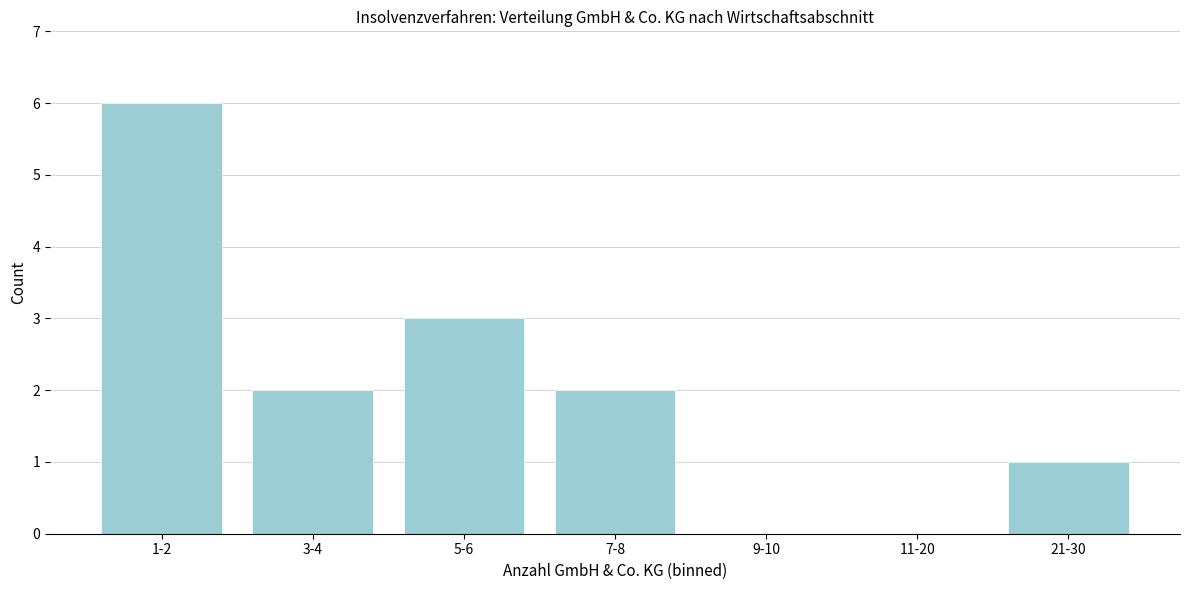

Reading left to right, list all the values displayed in this chart.

1-2=6	3-4=2	5-6=3	7-8=2	9-10=0	11-20=0	21-30=1